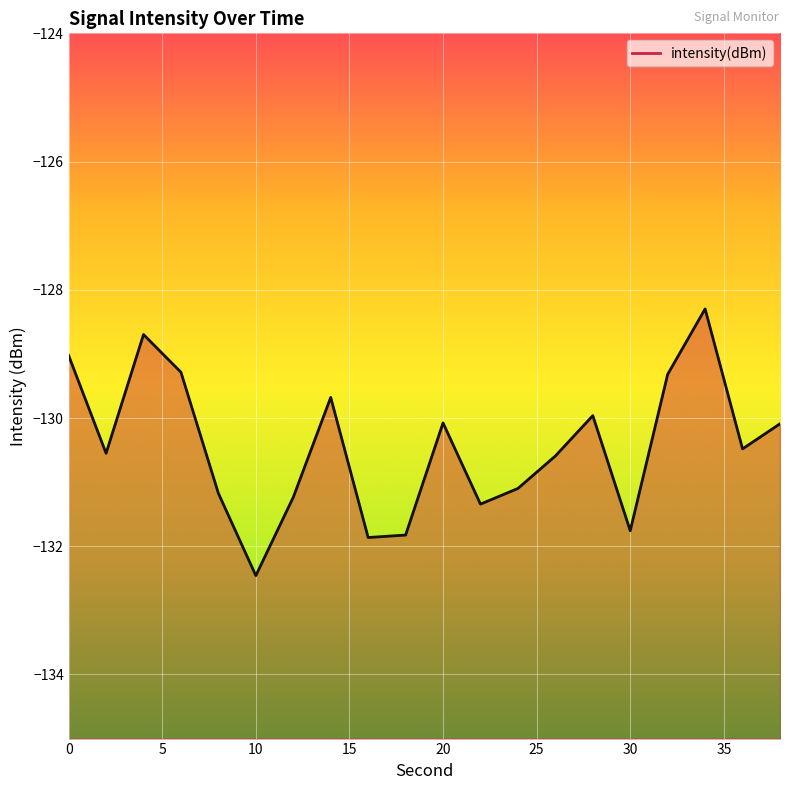

How many interior local valleys (lower than both neighbors) does the data have?

6